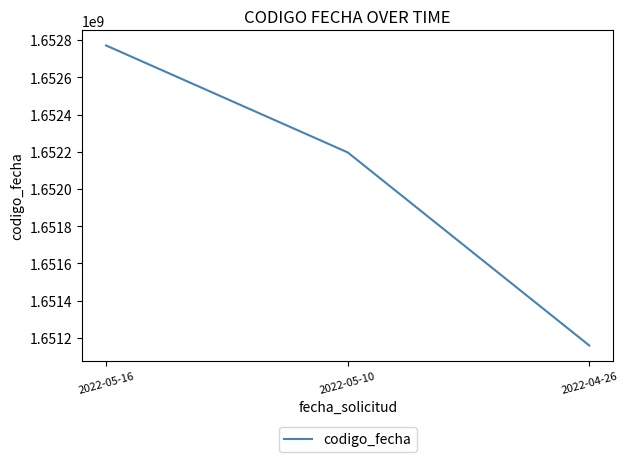

Approximately how many times larger is the value at 2022-05-16 compared to 2022-04-26?

1.0